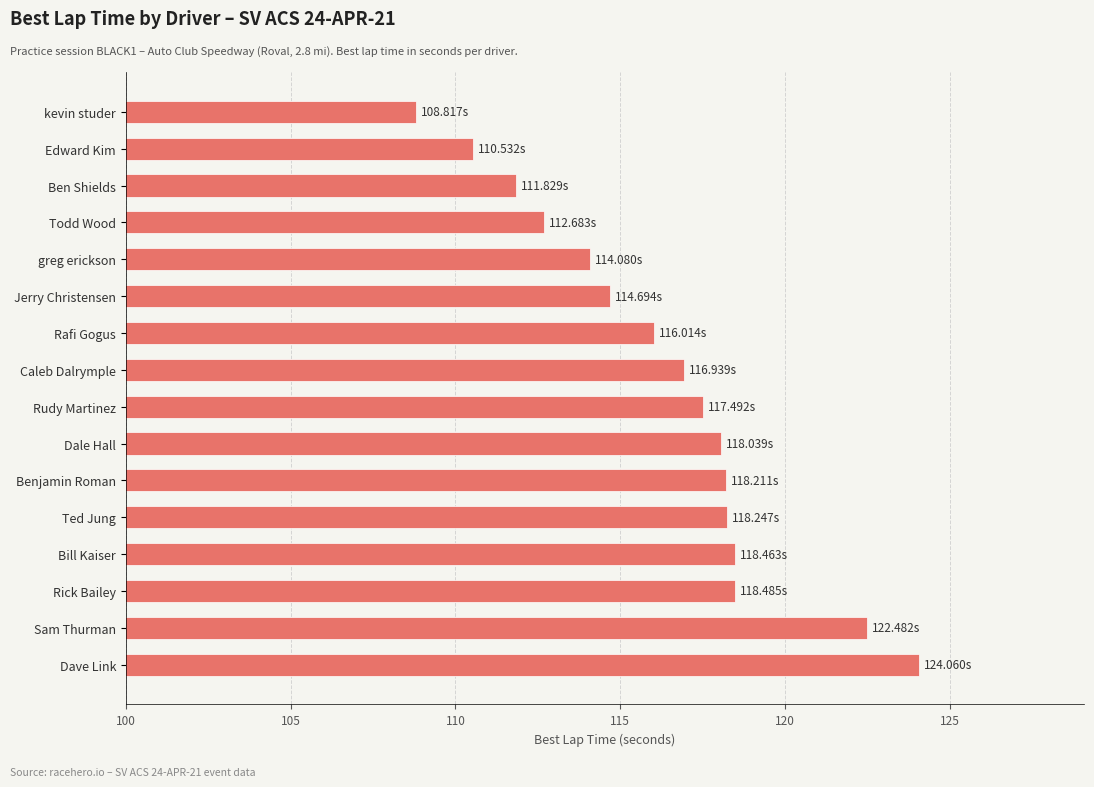

Which label corresponds to the largest value in the chart?

Dave Link